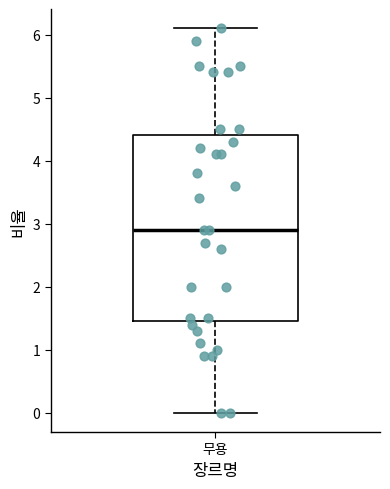

Transcribe this box plot: give where the median line is, the range the box spans, and where the two whiskers end, as read against the y-axis. The values are not printed on the chart, so give them approximately, as read against the axis.

median 2.9, box 1.5 to 4.4, whiskers 0.0 to 6.1